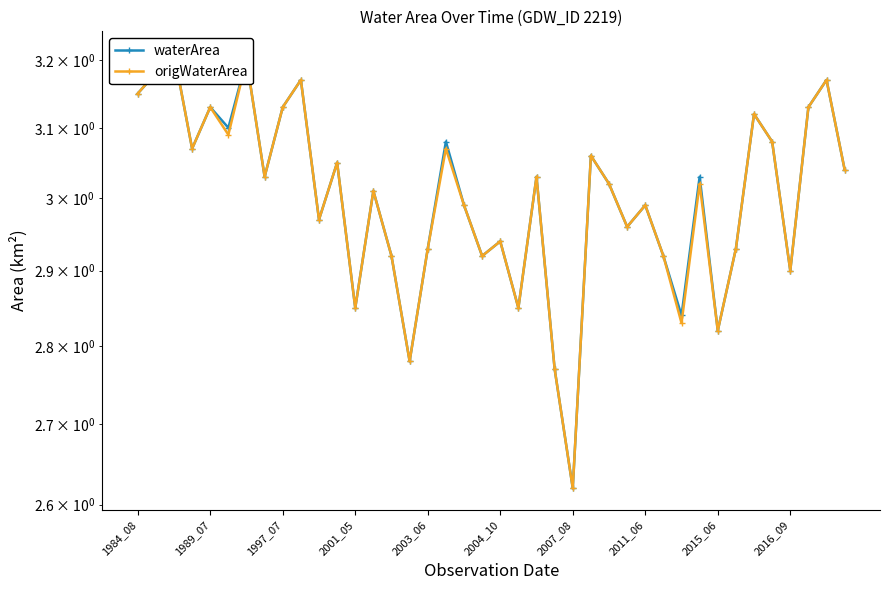

The waterArea series shows 3.0 at 11. True or false?

True